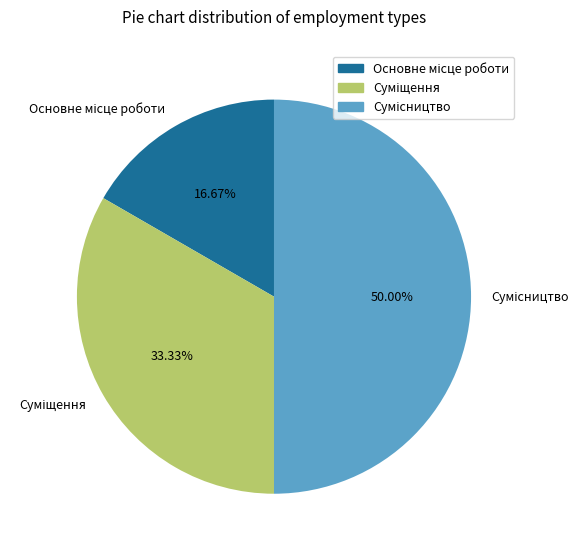

Is there a majority slice in this chart?

No